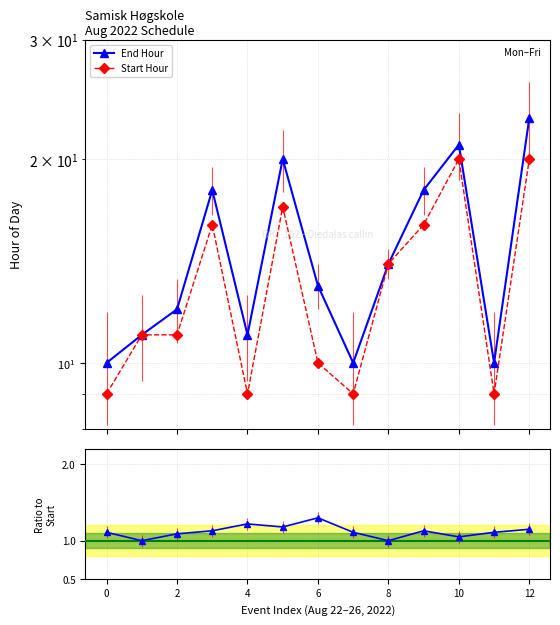

What is the minimum value shown in the chart?

1.0